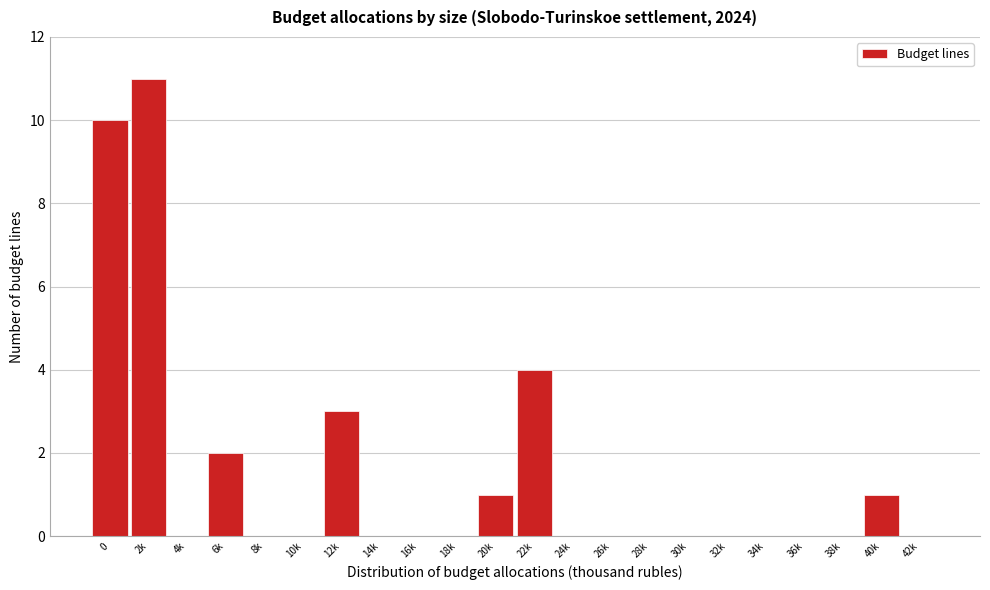

Reading right to left, list all the values displayed in this chart.

42k=0	40k=1	38k=0	36k=0	34k=0	32k=0	30k=0	28k=0	26k=0	24k=0	22k=4	20k=1	18k=0	16k=0	14k=0	12k=3	10k=0	8k=0	6k=2	4k=0	2k=11	0=10